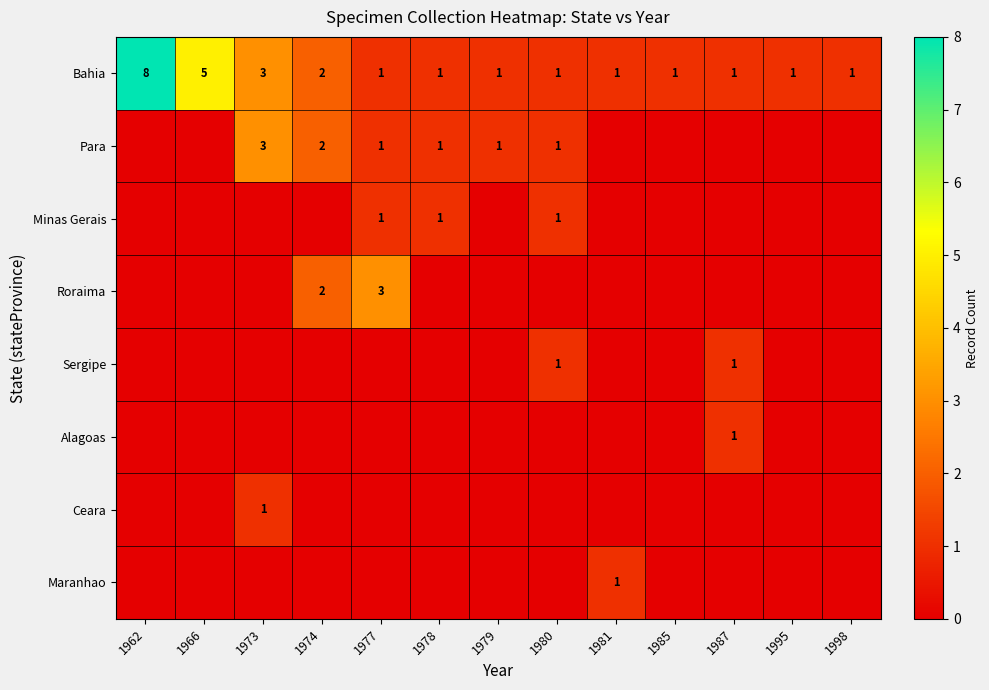

Rank the categories by Maranhao value from highest to lowest.

1981, 1962, 1966, 1973, 1974, 1977, 1978, 1979, 1980, 1985, 1987, 1995, 1998